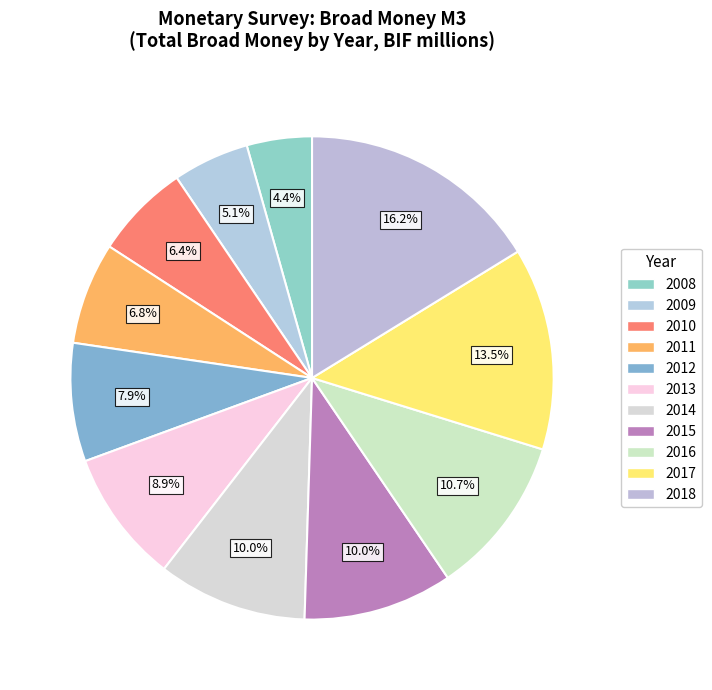

Which category has the biggest portion of the pie?

2018